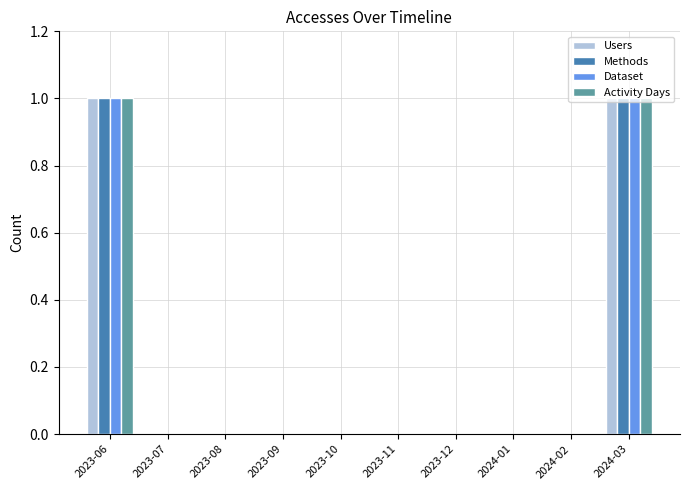

The Dataset series shows 0 at 2023-11. True or false?

True